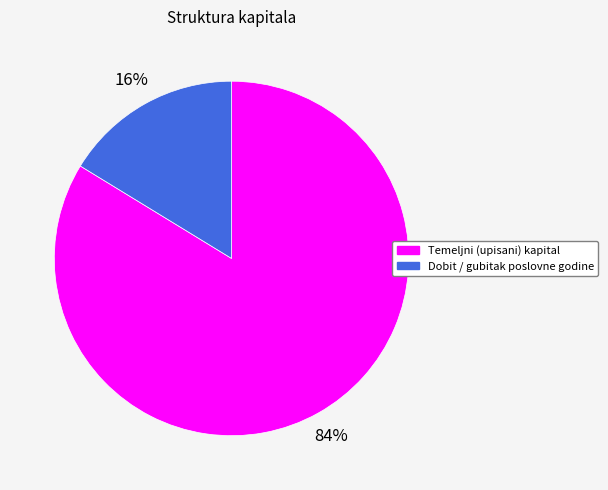

Which slice is the smallest?

Dobit / gubitak poslovne godine